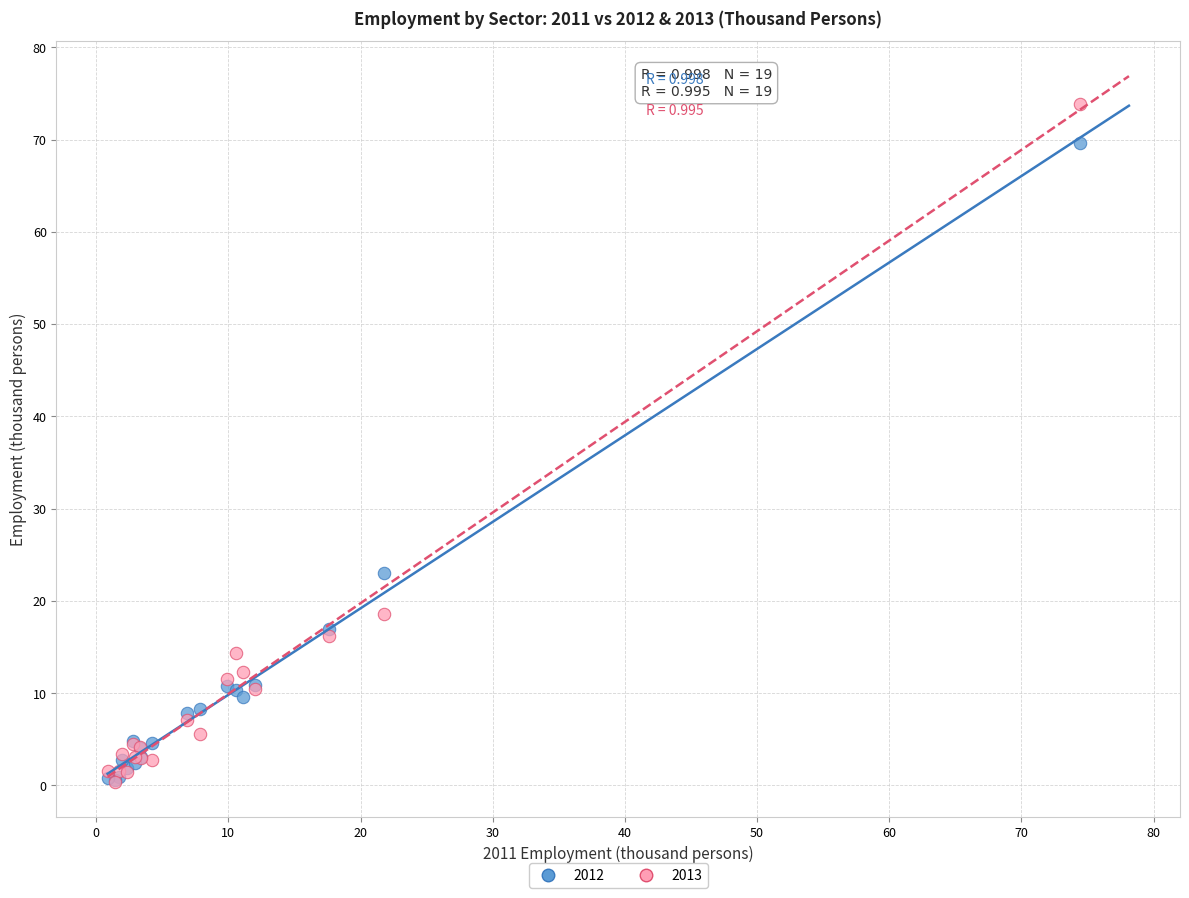

In the 2013 series, what Y value is closest to 37?

18.5